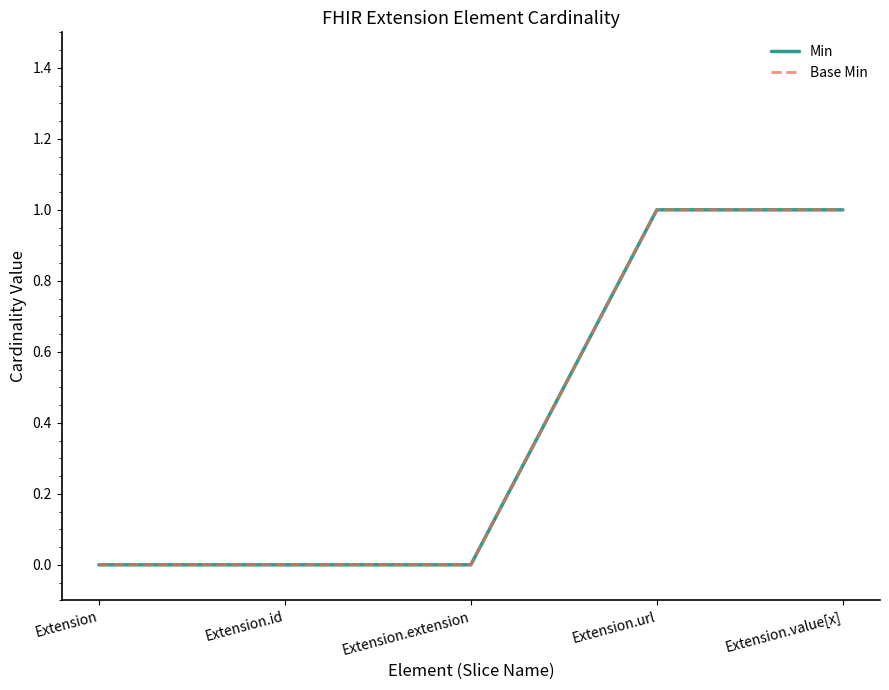

Does the chart have visible grid lines?

No